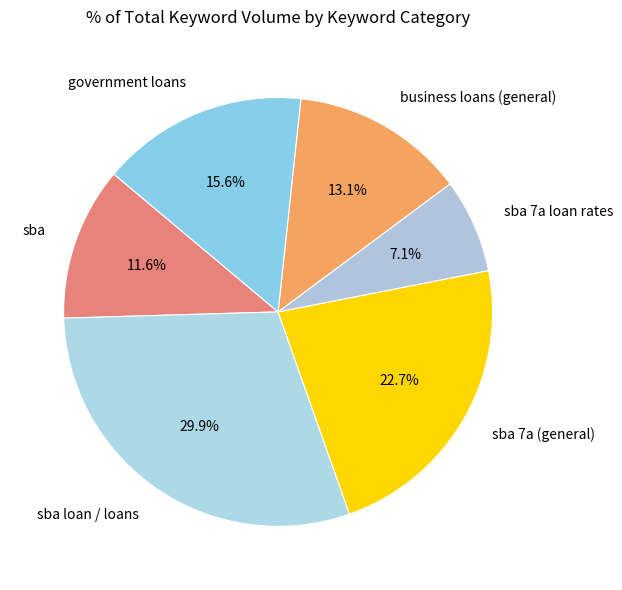

Combined, what portion of the pie is sba 7a (general) and government loans?

38.3%